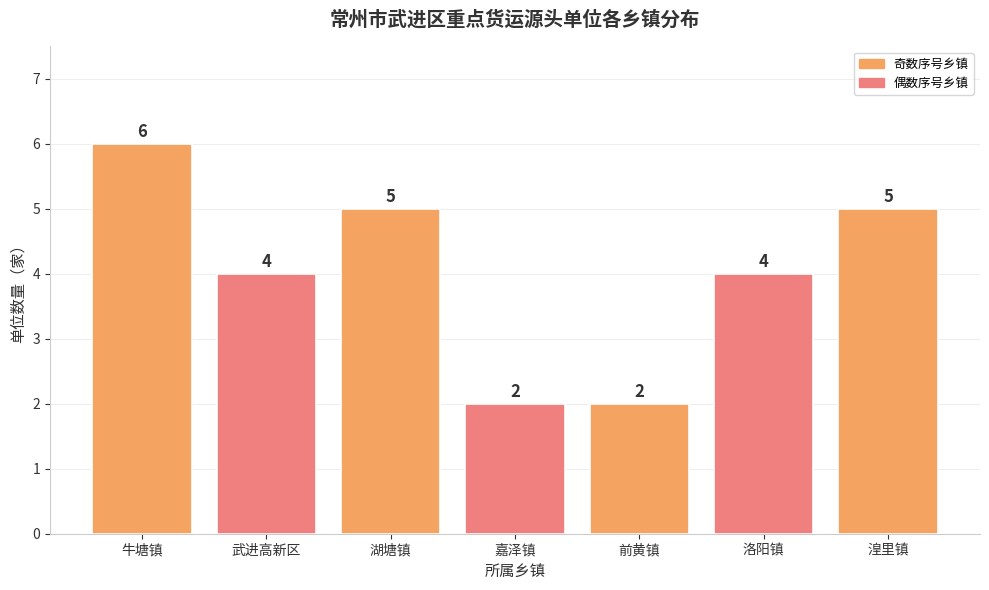

How many values are between 2 and 5?

6